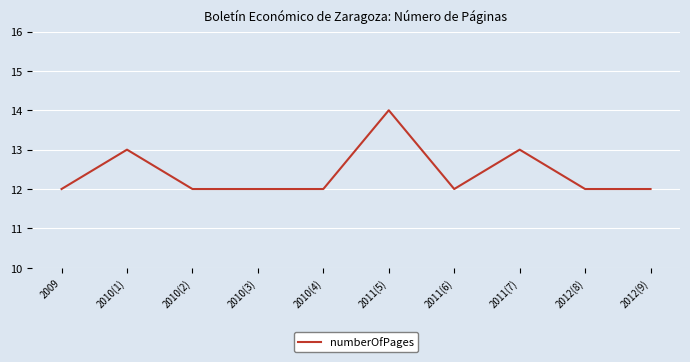

How many values are between 12 and 13?

9